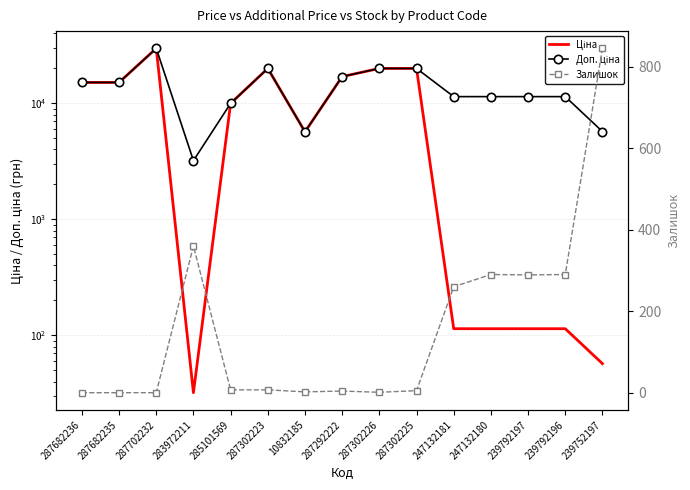

What is the difference between the highest and lowest values at 287302226?

19963.2